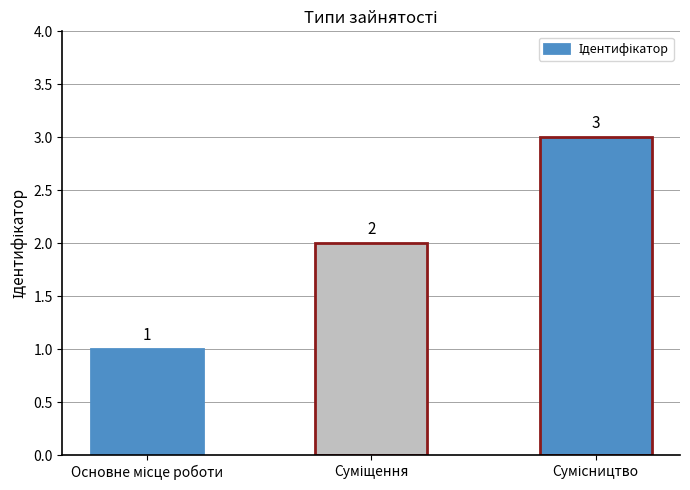

Count the values in the range 1 to 3.

3